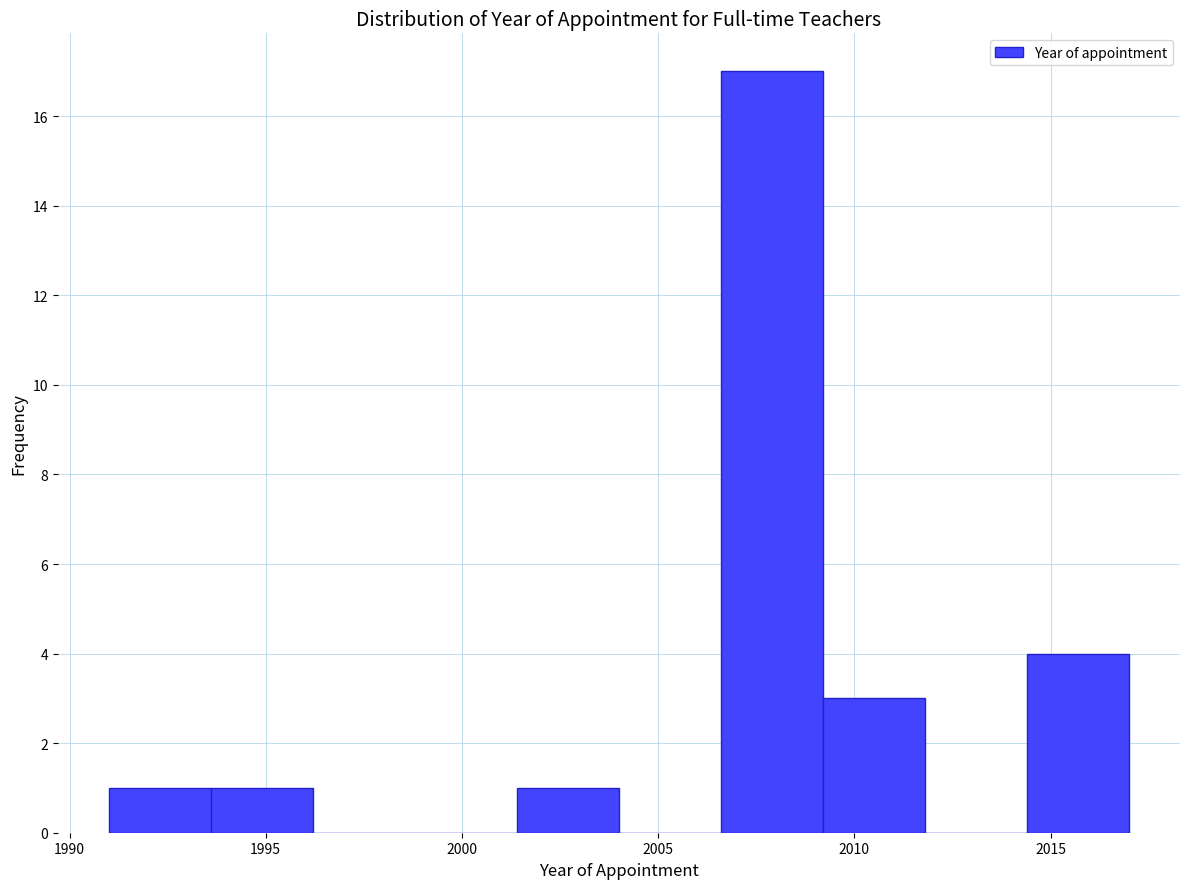

How tall is the bar that spans 2001.4 to 2004.0 on the x-axis? Neither the bar edges nor the heights are printed on the chart, so give them approximately, as read against the axes.

1